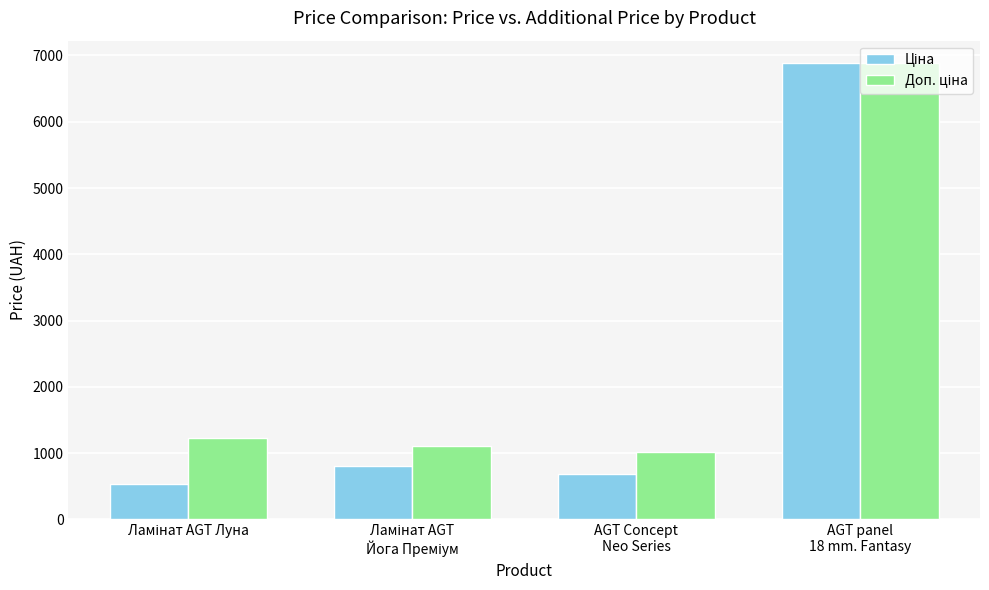

How many groups of bars are there?

4